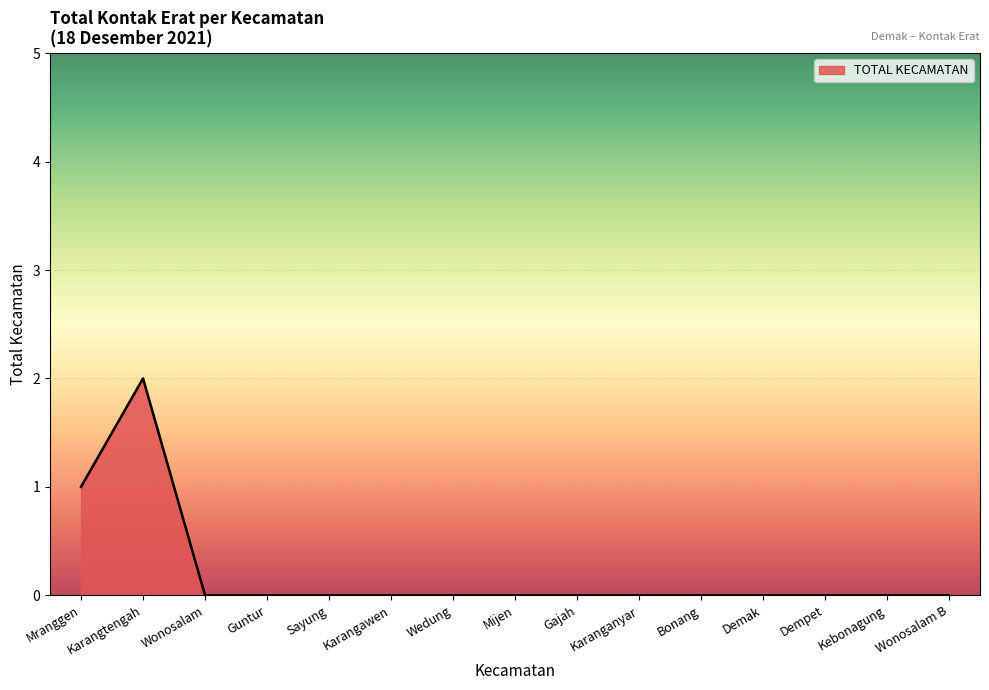

What position from the left is Mranggen?

1